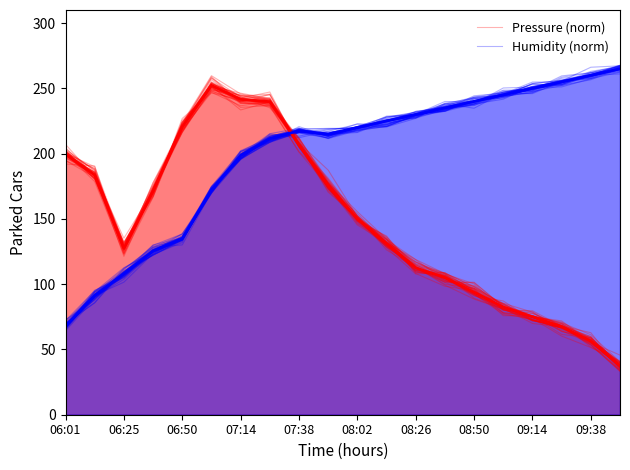

What is the value of the Humidity (main) point at the 16th from the left?

245.0